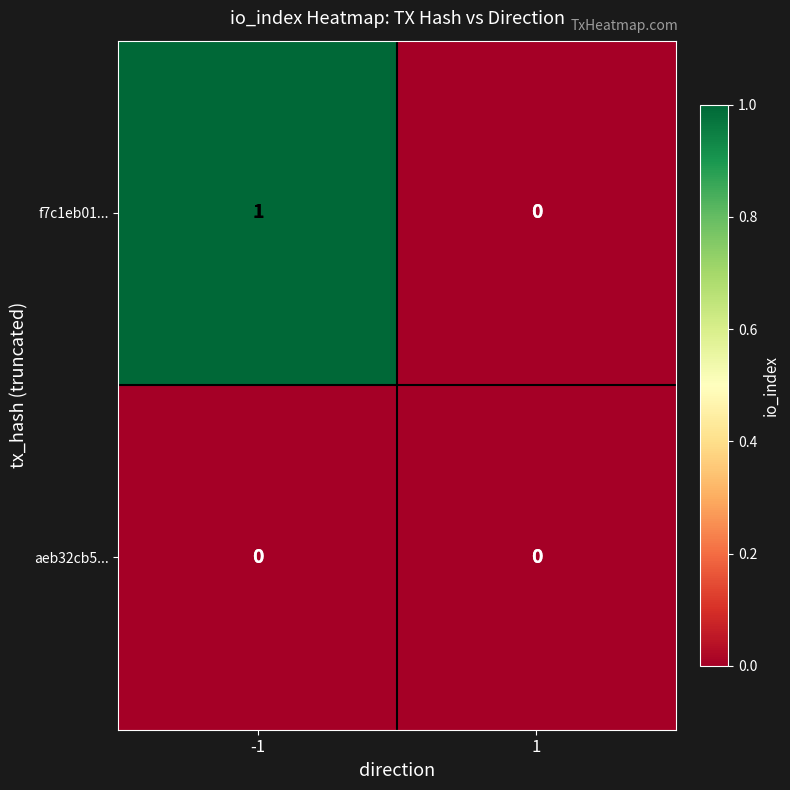

The value of f7c1eb01... at 1 is 1. True or false?

False